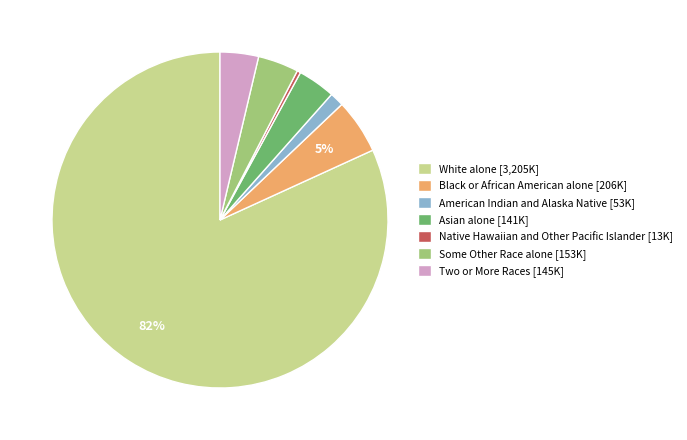

Does Black or African American alone account for over 50% of the chart?

No